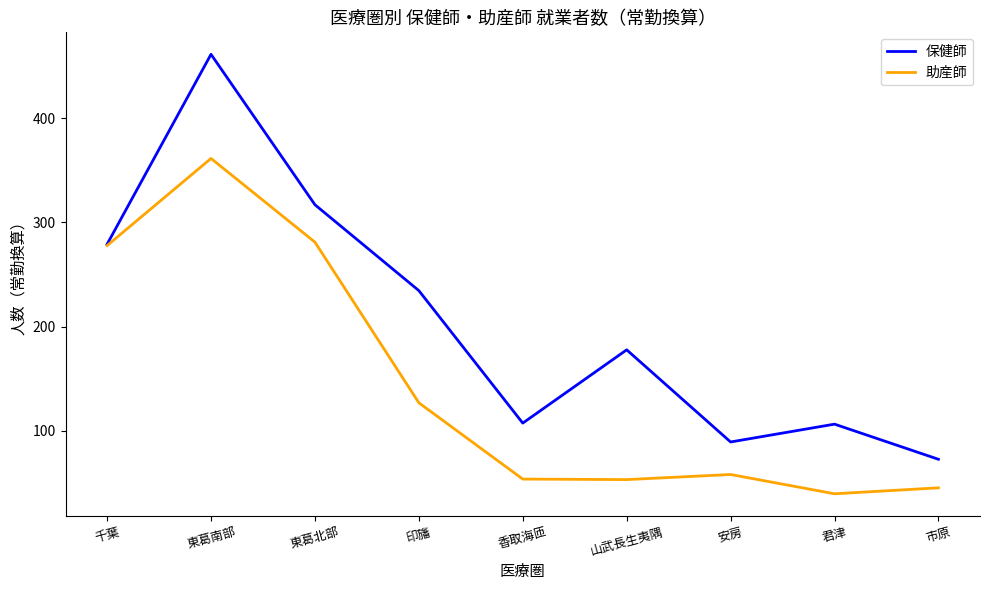

Which series has the largest total across all categories?

保健師